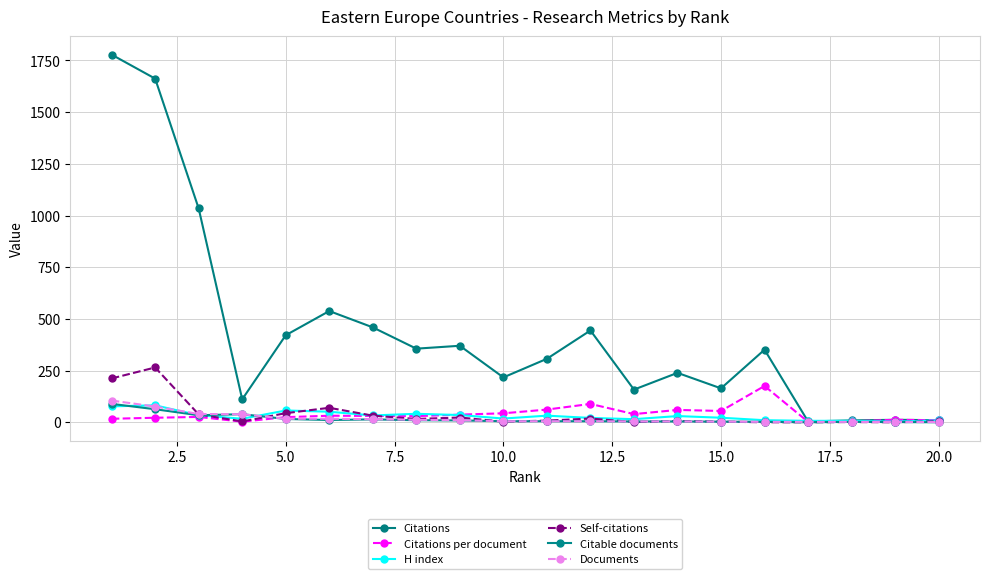

How many lines are shown in the chart?

6